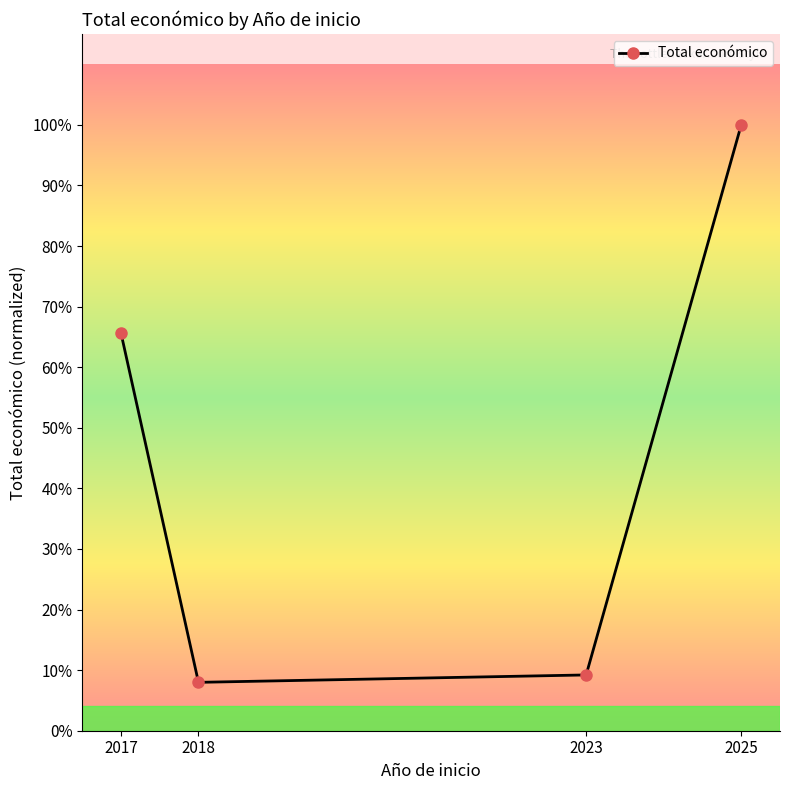

Does the chart have visible grid lines?

No